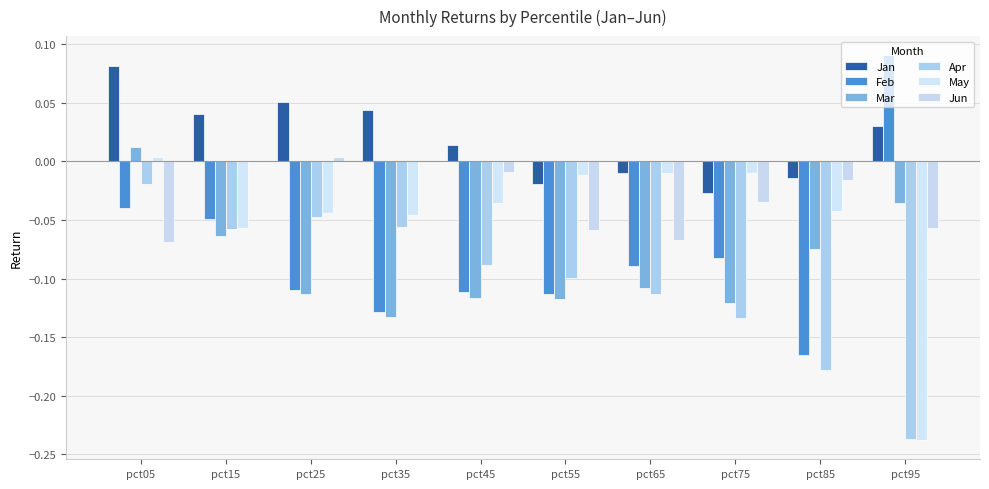

Which series changed the most between pct25 and pct85?

Apr